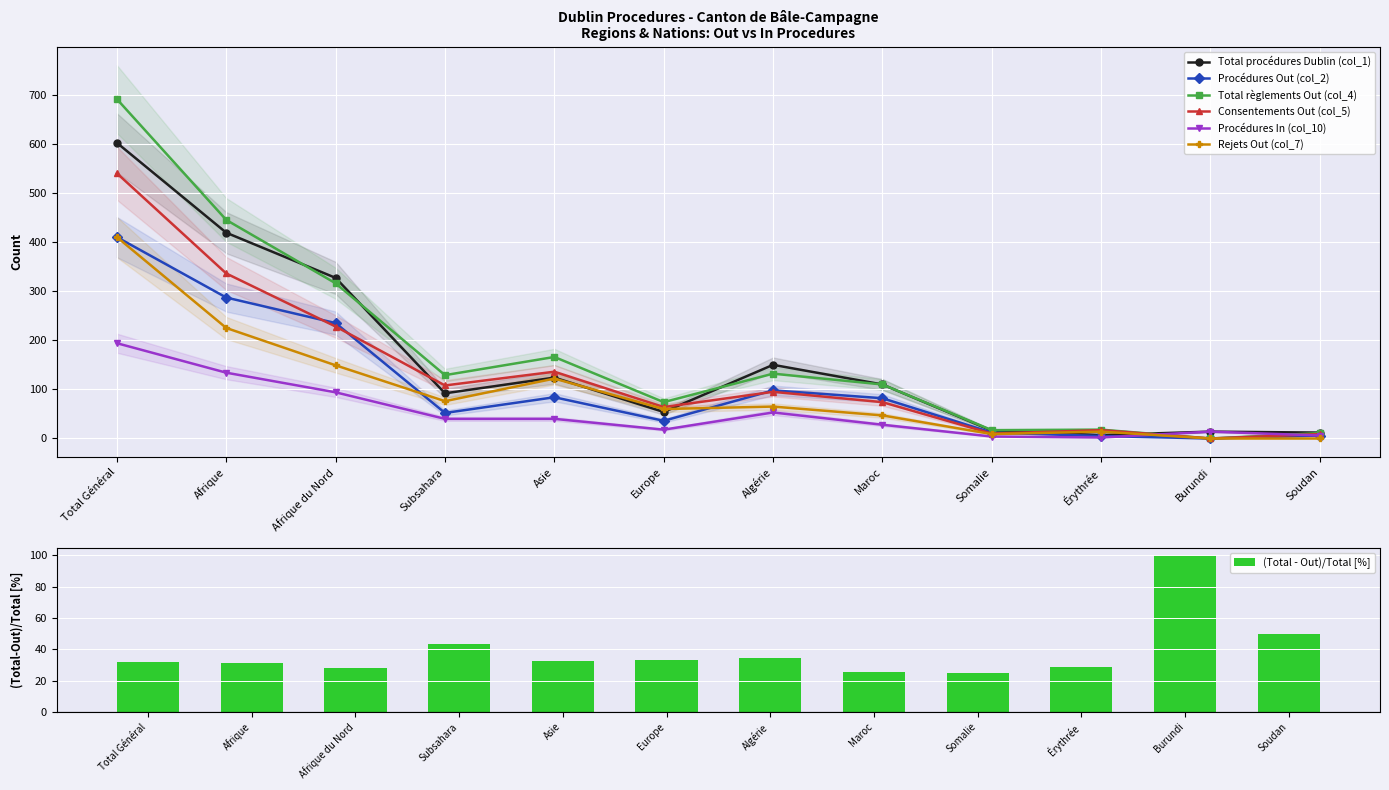

Between Érythrée and Burundi, which is larger?

Burundi